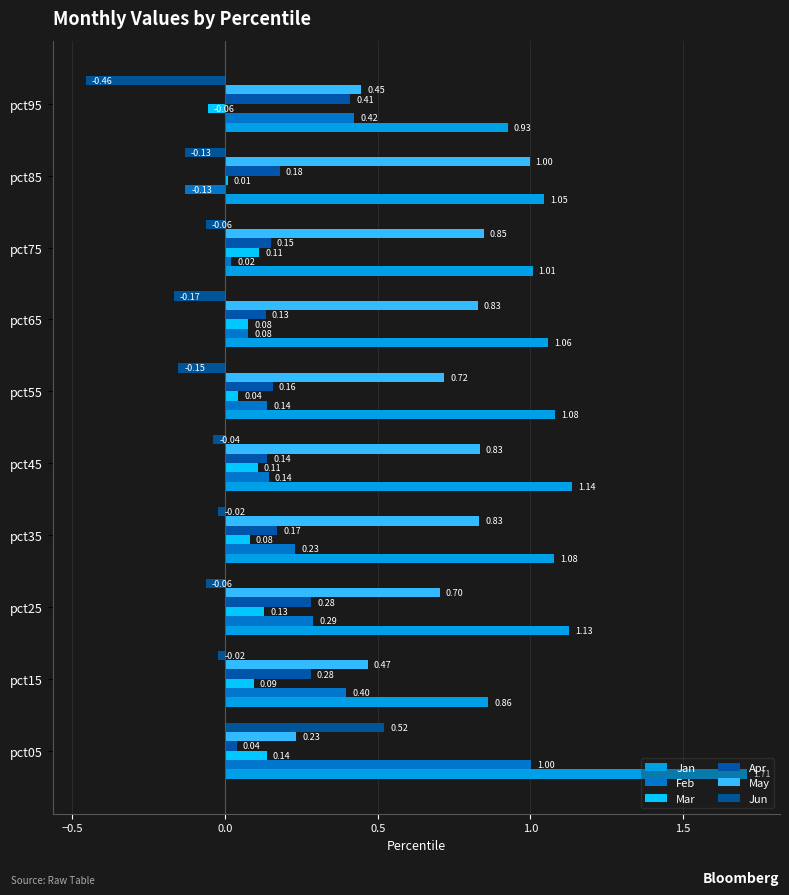

What is the value of the Apr bar at the 4th from the left?

0.2